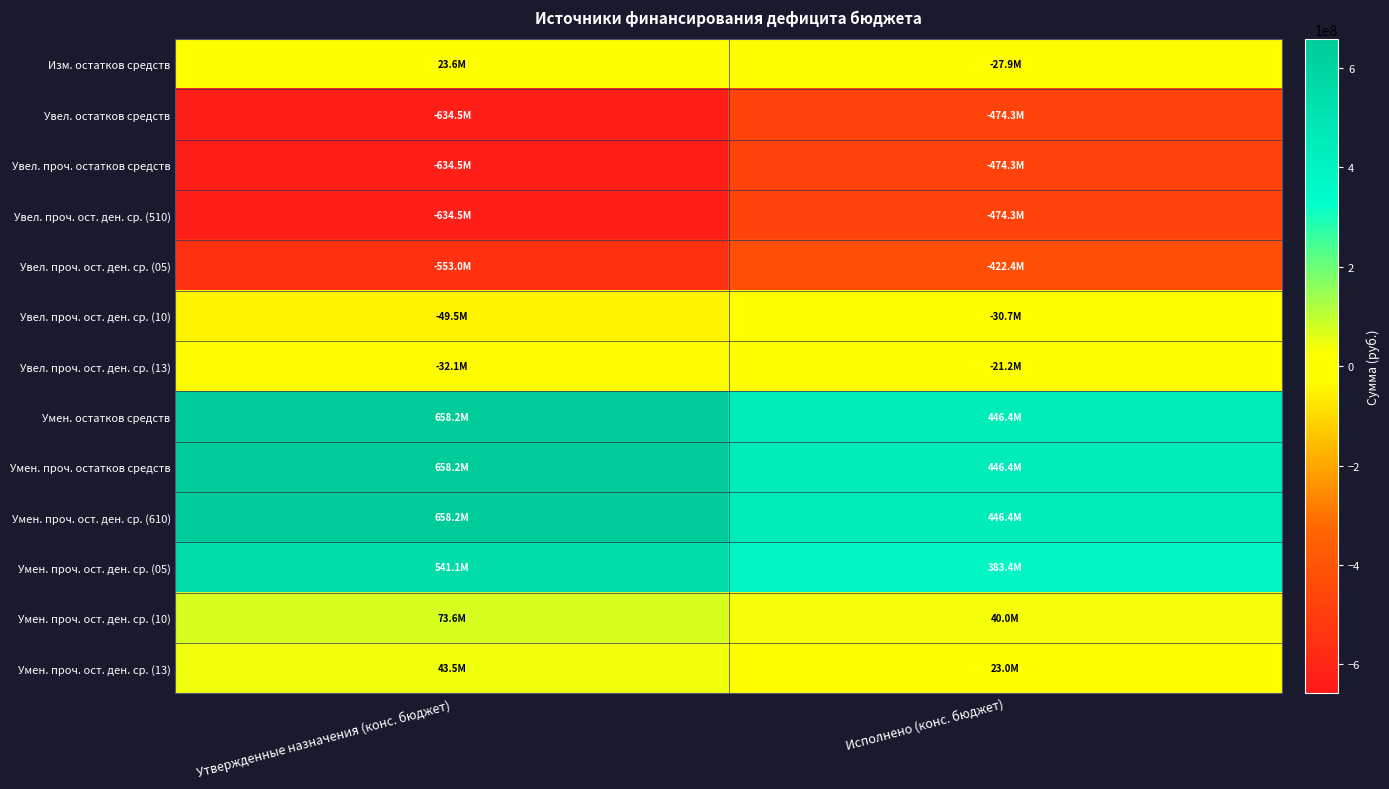

Which series changed the most between Утвержденные назначения (конс. бюджет) and Исполнено (конс. бюджет)?

Умен. остатков средств